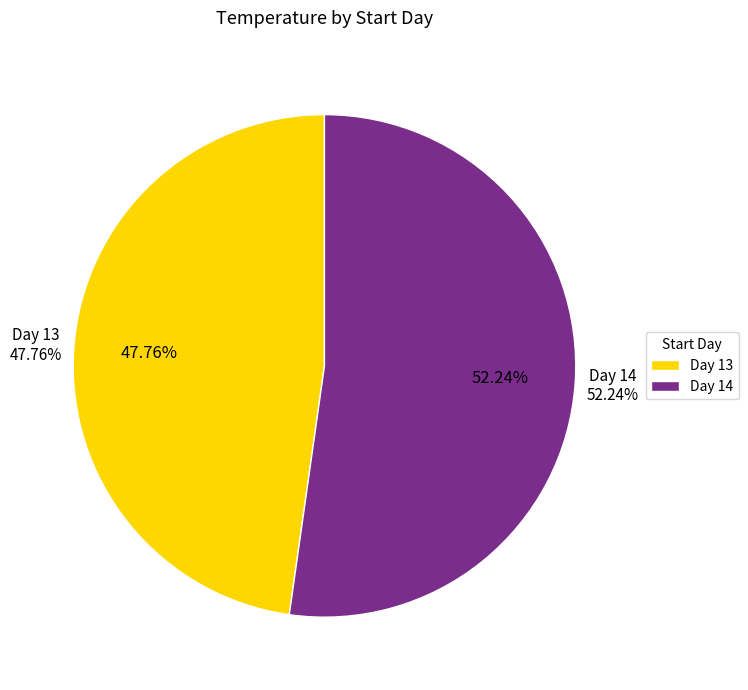

What is the change in value from 13 to 14?

+1.2